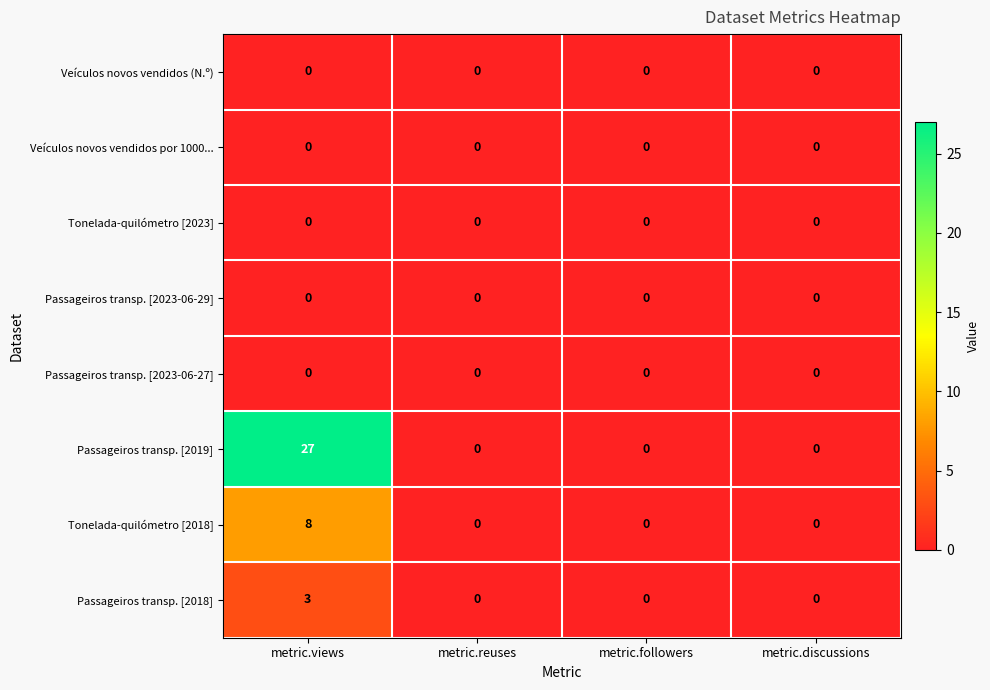

True or false: Passageiros transp. [2018] has a value of 1 at metric.views.

False